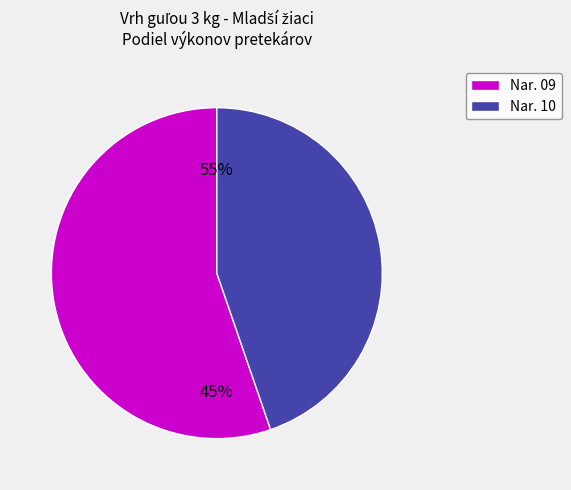

Is Maceík Ján the majority of the pie?

No